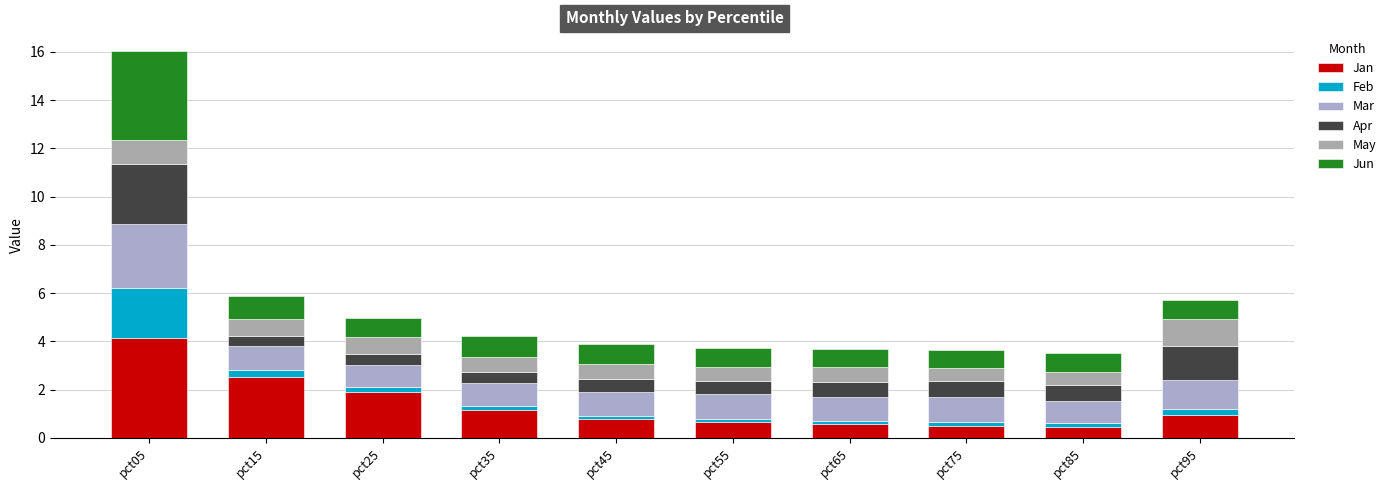

How many bars are there in total?

10